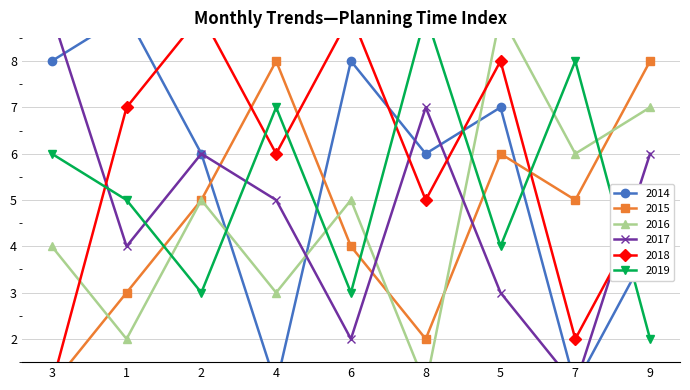

At how many categories does at least one series exceed 8?

6